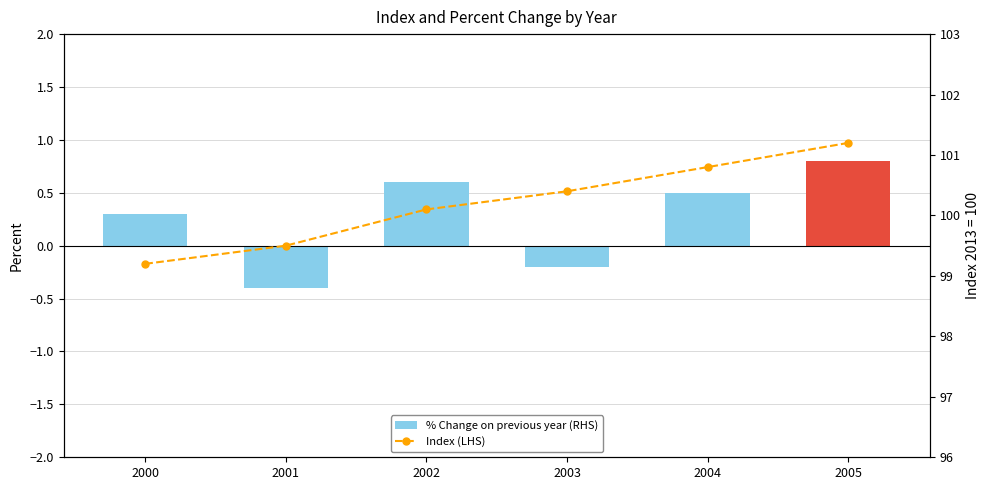

Which series has the largest range (max minus min)?

Index (LHS)